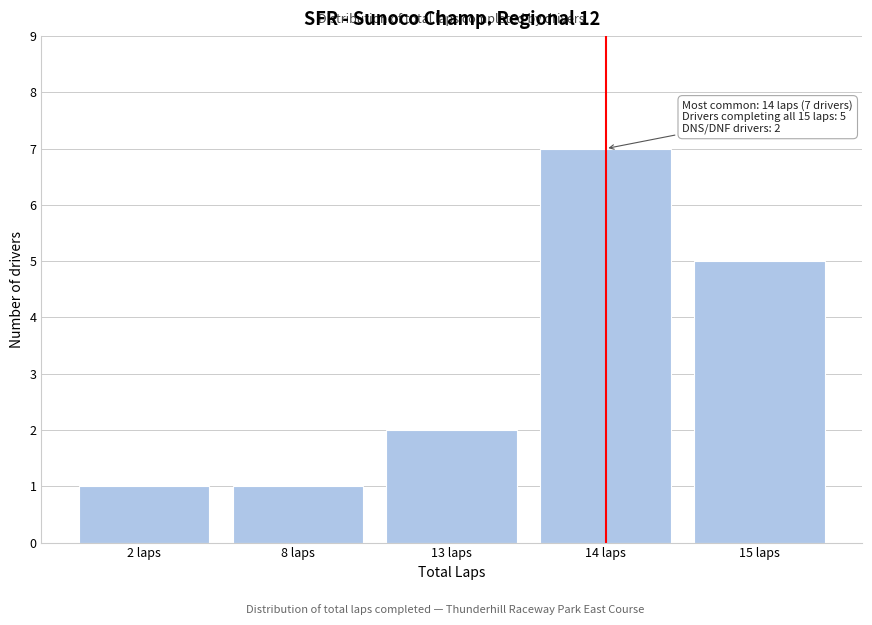

Reading right to left, extract all data points from this chart.

5	7	2	1	1